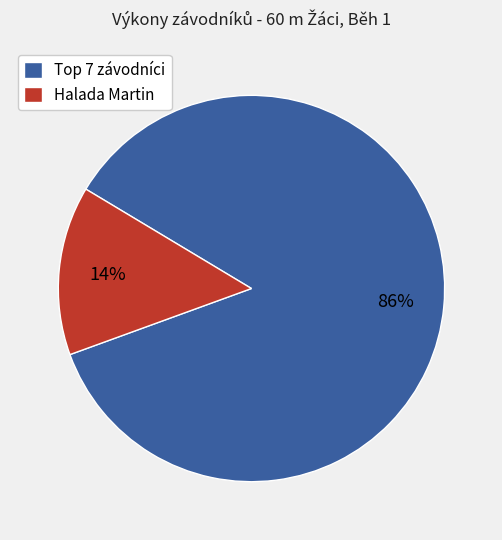

What is the majority slice?

Top 7 závodníci